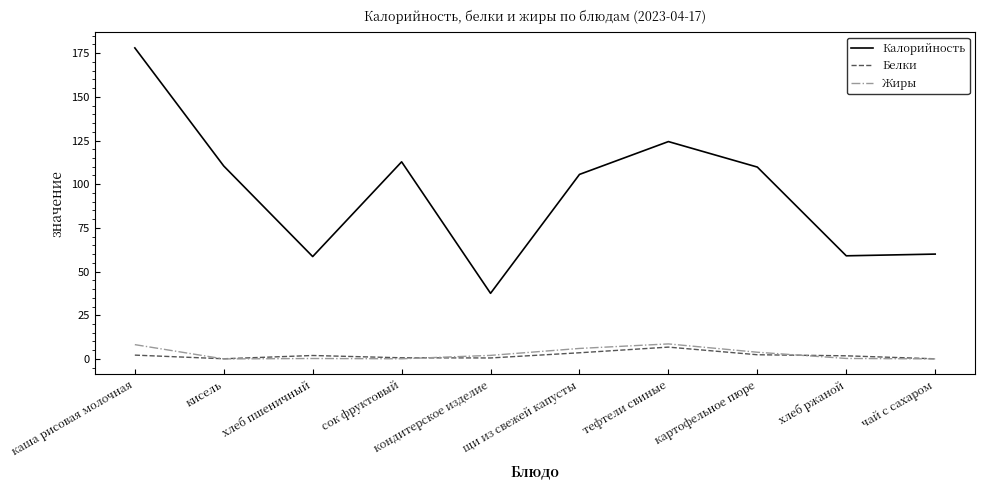

The Калорийность series shows 60.0 at чай с сахаром. True or false?

True